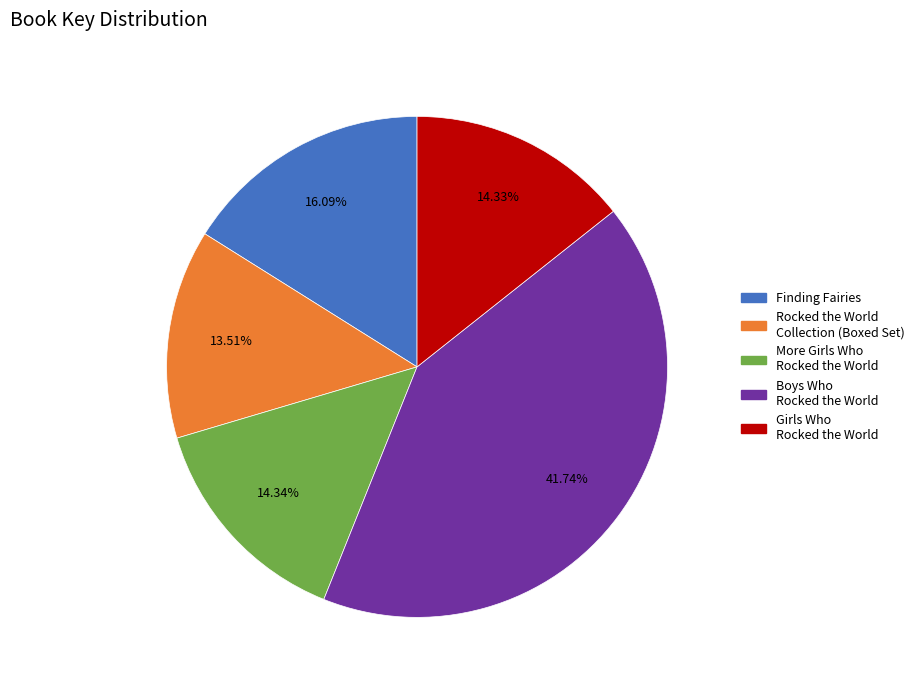

Which category has the biggest portion of the pie?

Boys Who Rocked the World